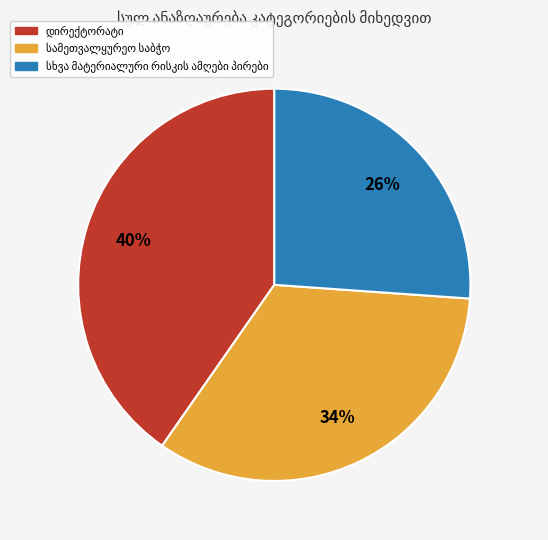

Is there a majority slice in this chart?

No